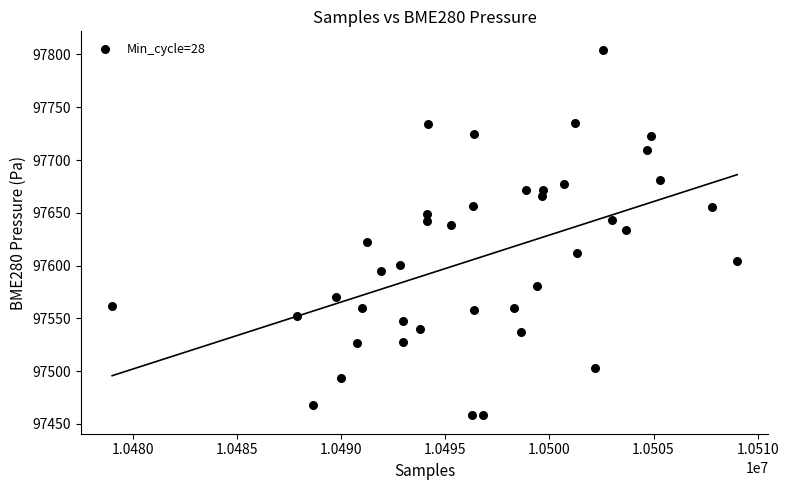

What is the range of Y values (max minus min)?

346.5